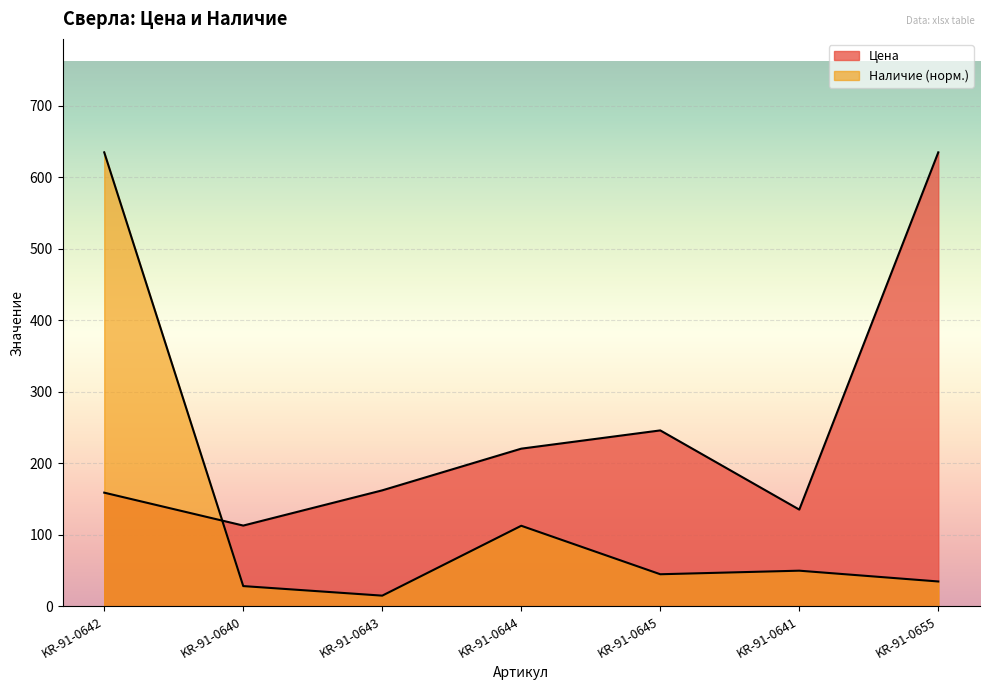

How many series are shown in this chart?

2